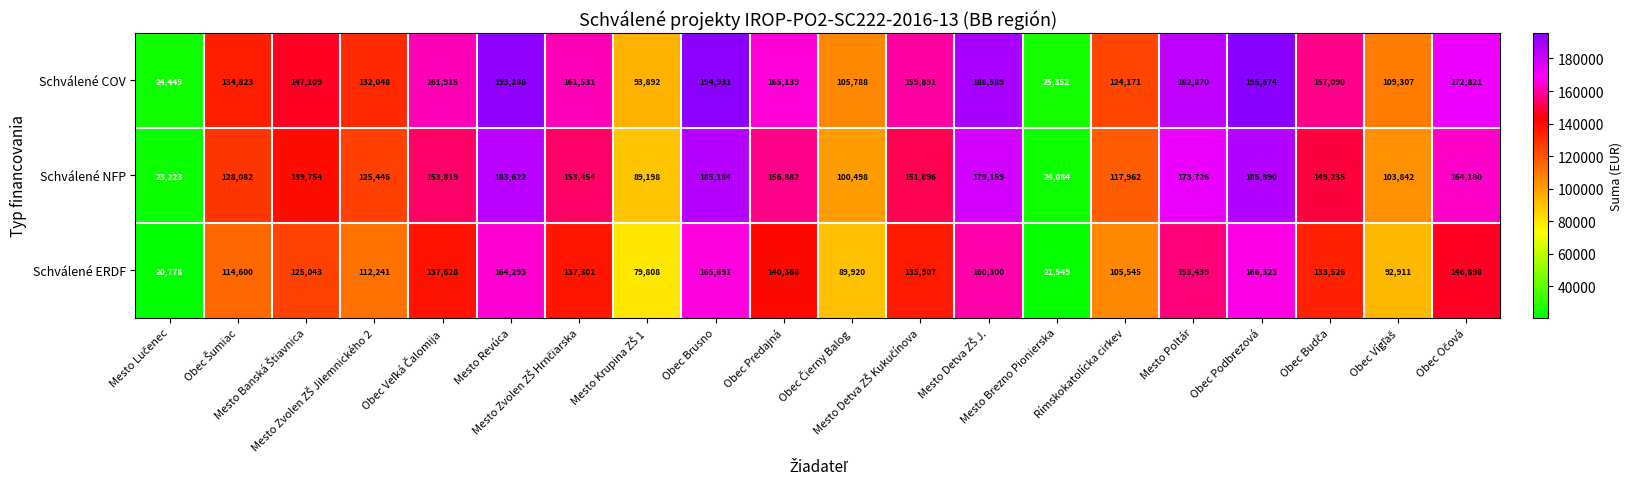

At how many categories does at least one series exceed 165384?

6